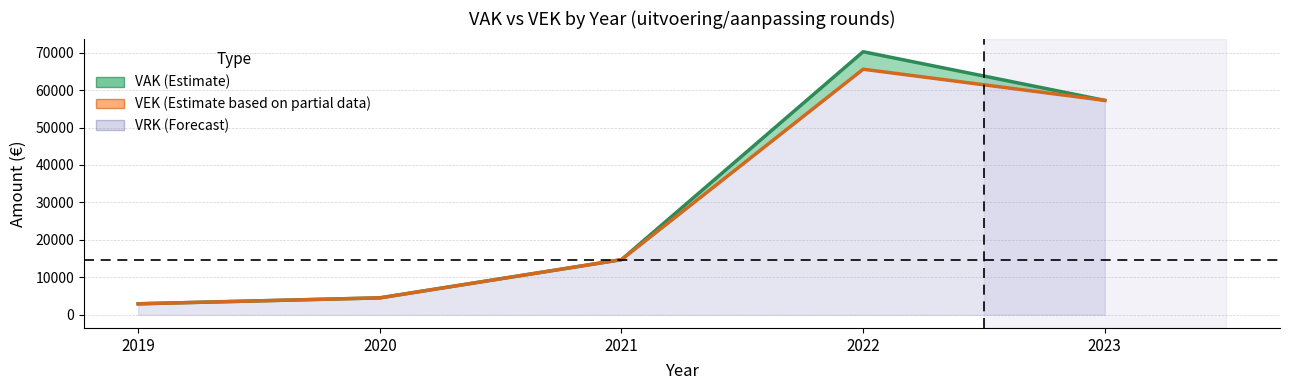

List the series in order of their overall mean, lowest first.

VEK, VAK